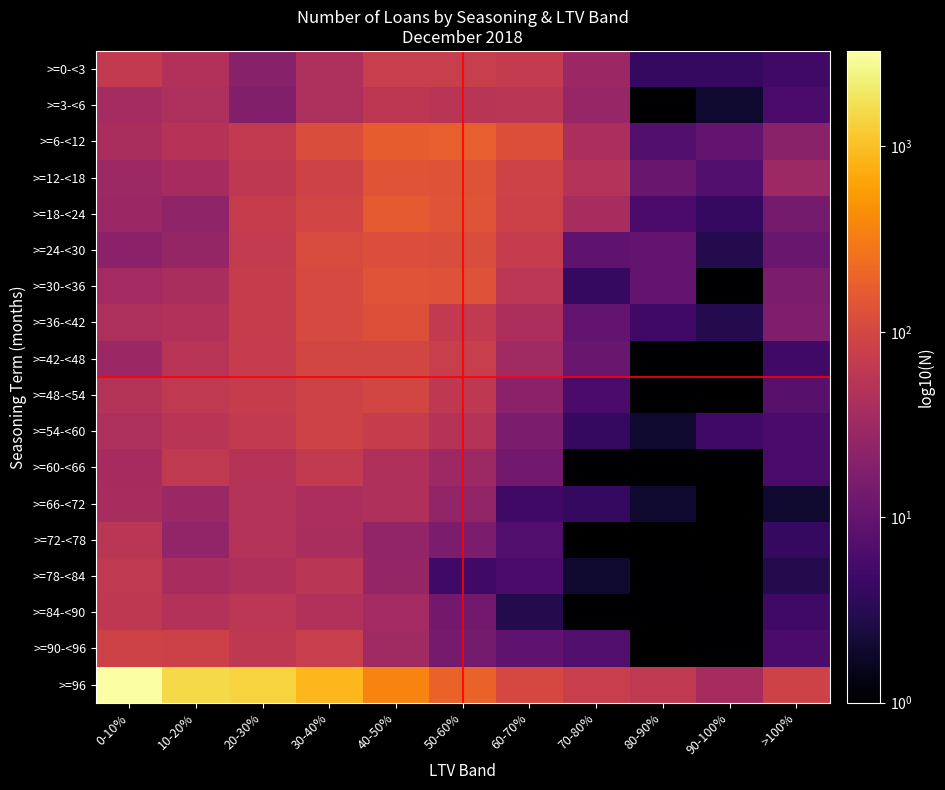

The value of >=84-<90 at 20-30% is 91.7. True or false?

False